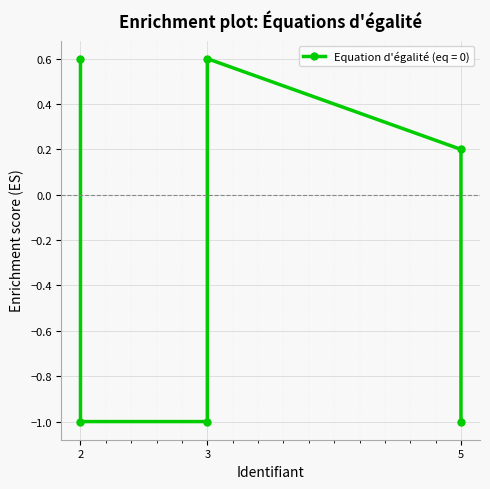

Reading left to right, list all the values displayed in this chart.

2=0.6	2=-1.0	3=-1.0	3=0.6	5=0.2	5=-1.0